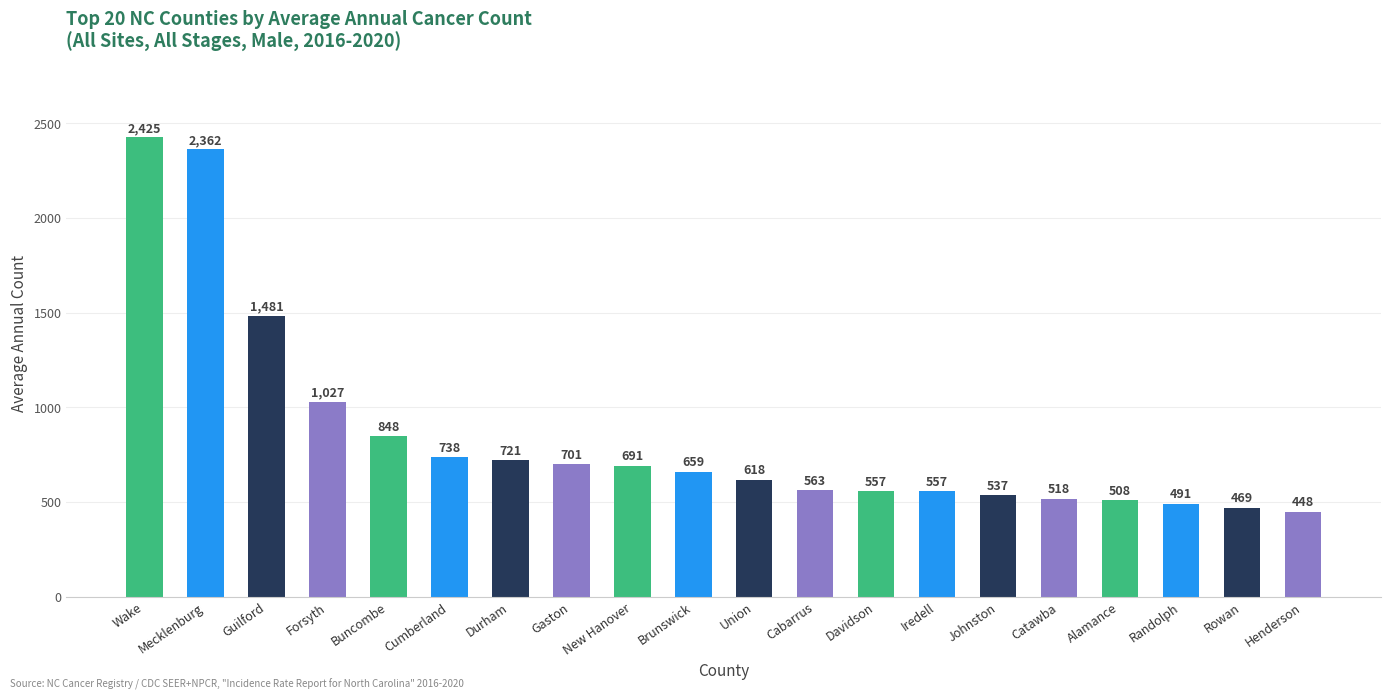

How many values are below 659?

10